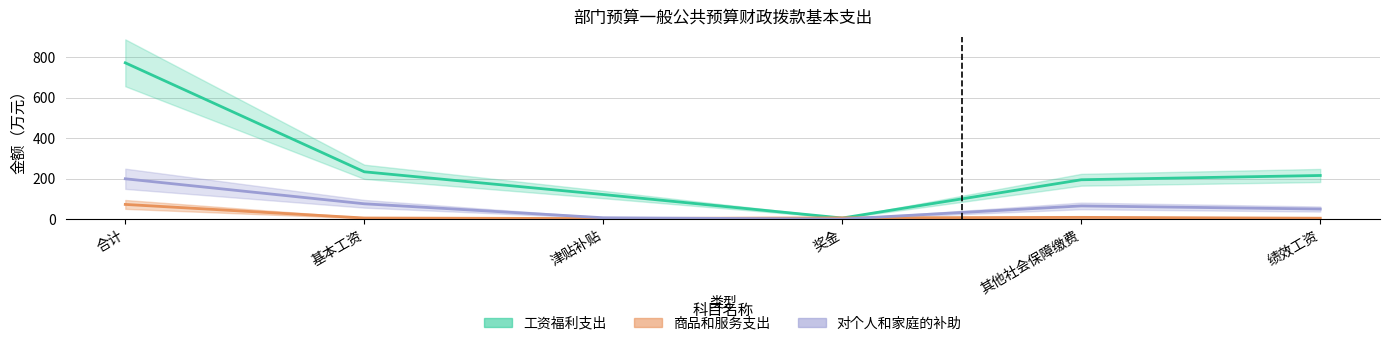

At which category does the chart reach its peak across all series?

合计